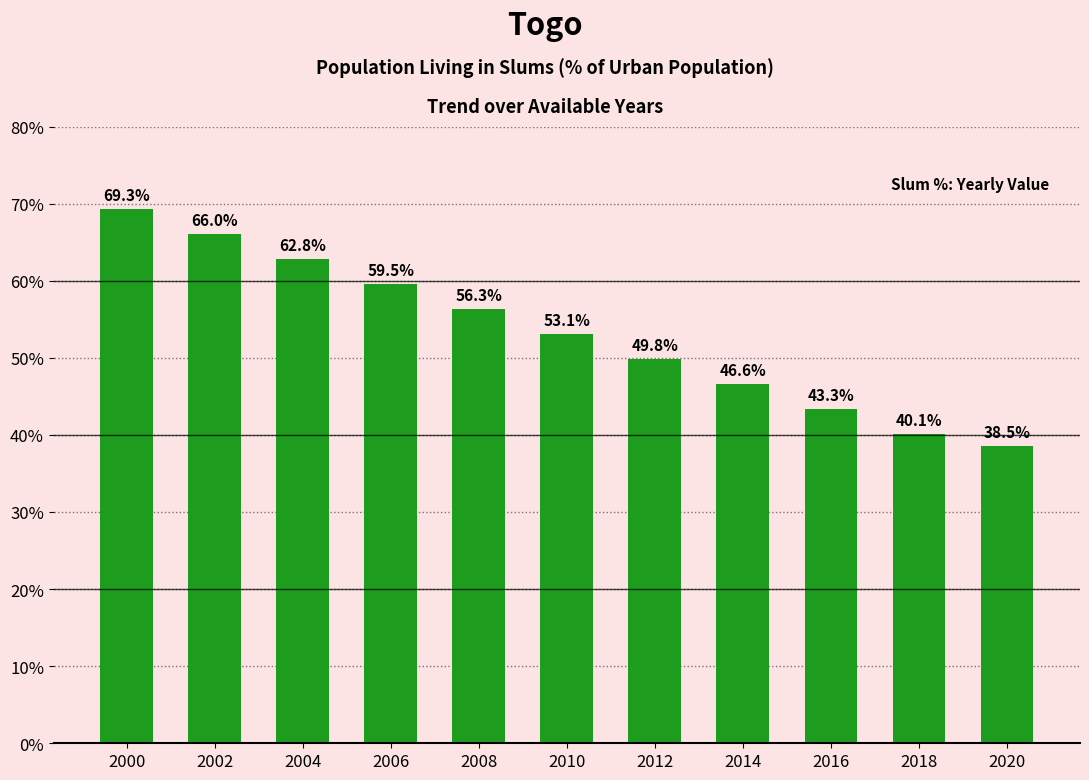

List the labels in order of value, smallest first.

2020, 2018, 2016, 2014, 2012, 2010, 2008, 2006, 2004, 2002, 2000